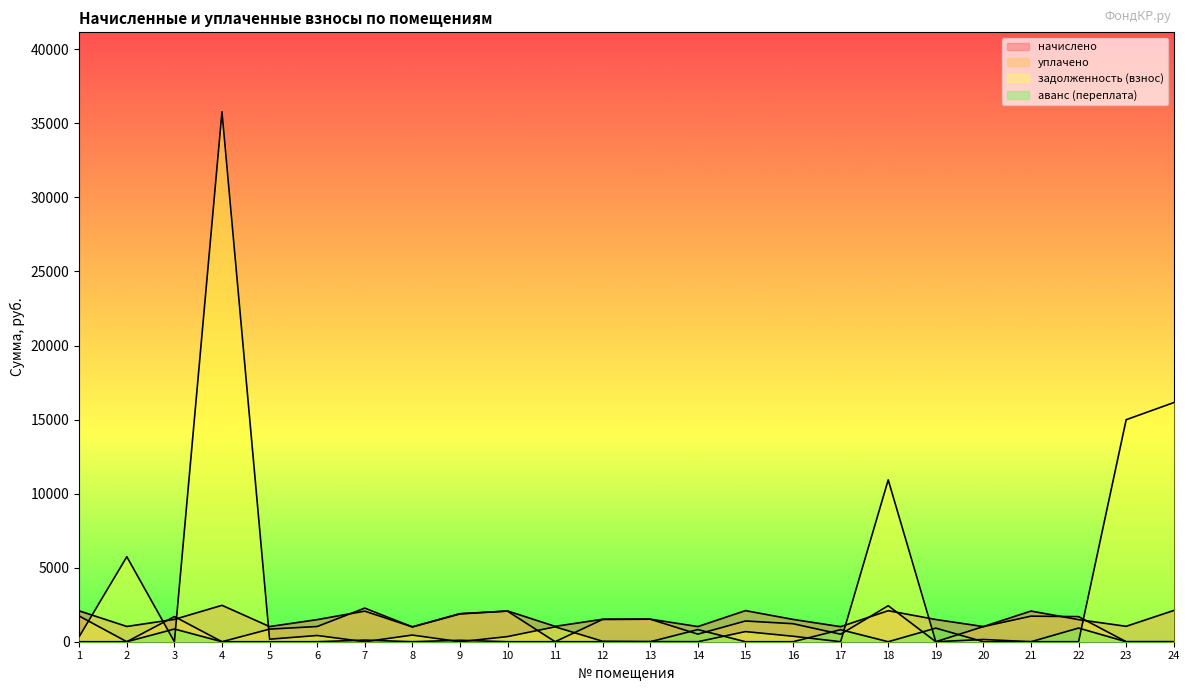

True or false: начислено has a value of 1506.1 at 16.

True